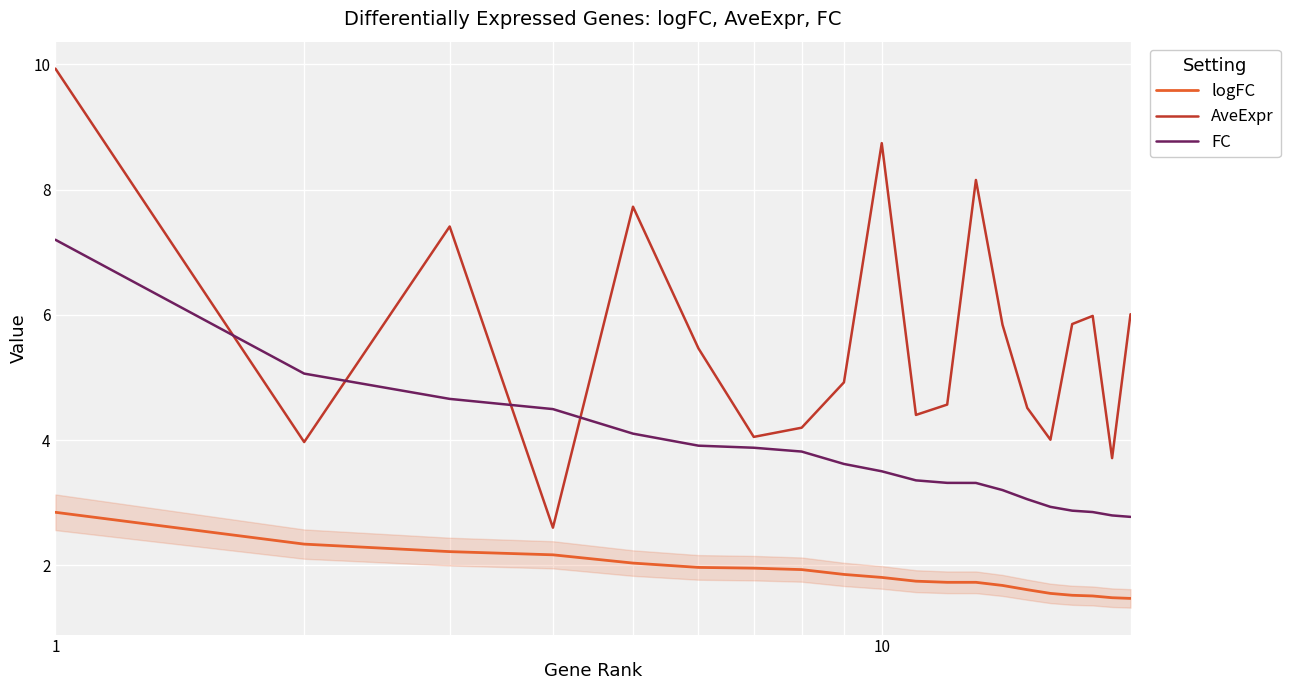

Which series has the largest range (max minus min)?

AveExpr